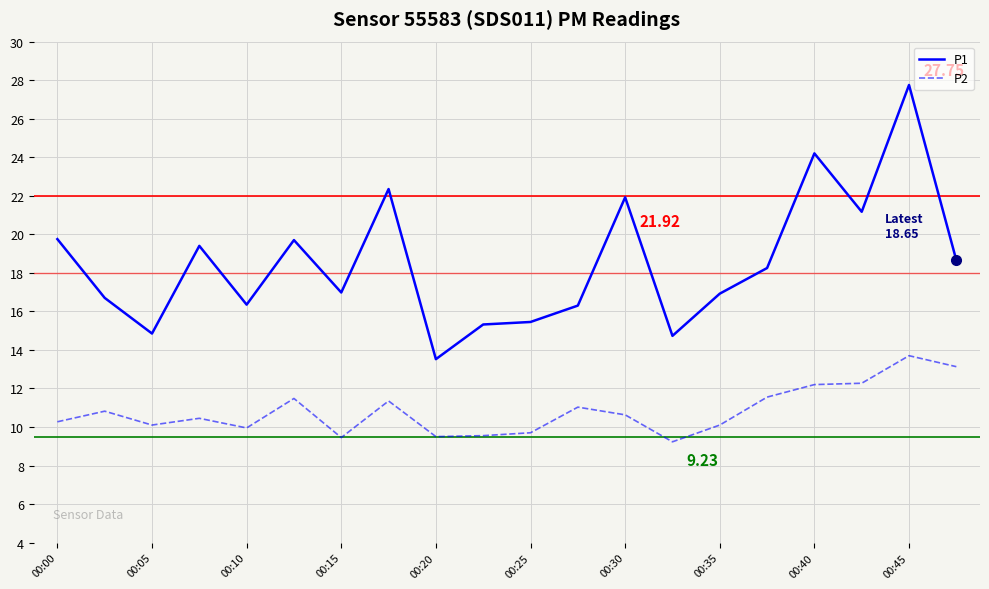

Which series has the widest spread of values?

P1